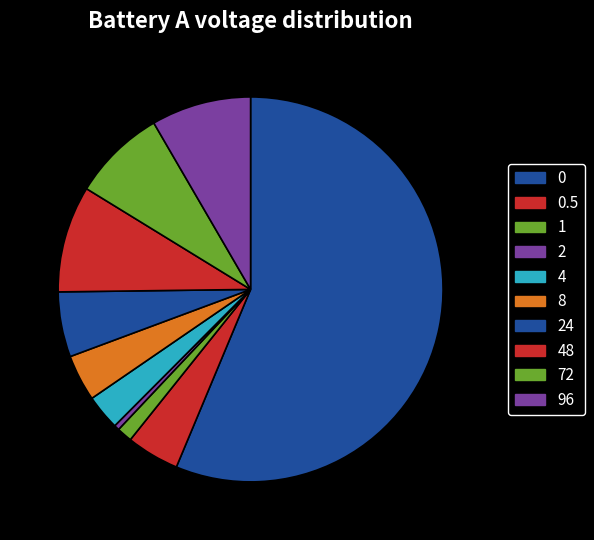

Rank the categories by value from highest to lowest.

0, 48, 96, 72, 24, 0.5, 8, 4, 1, 2